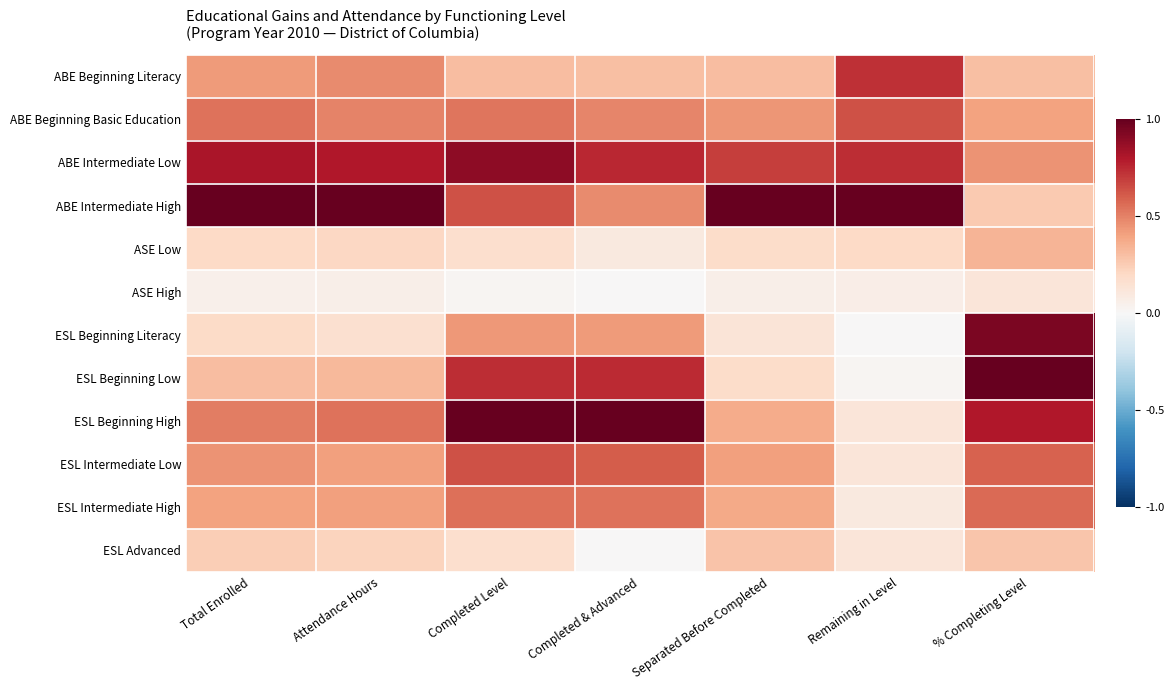

At which category is the sum across all series the highest?

Completed Level